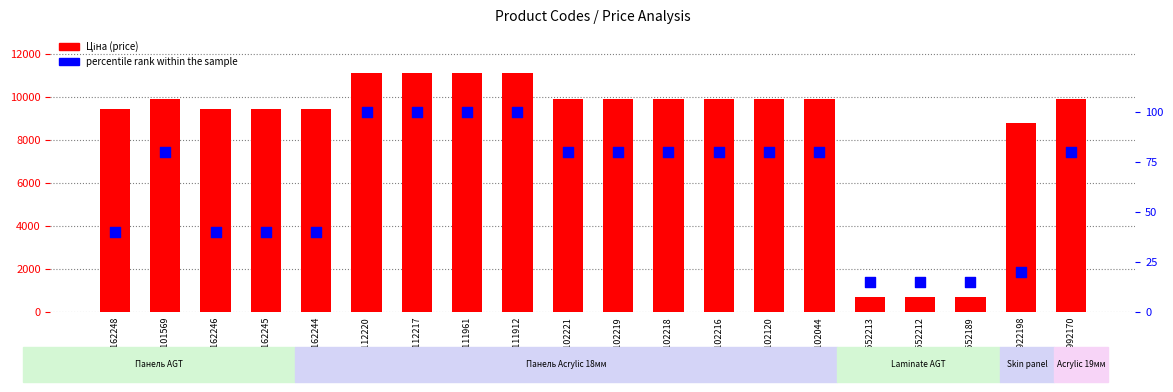

What are all the series names shown in the legend?

Ціна, percentile rank within the sample